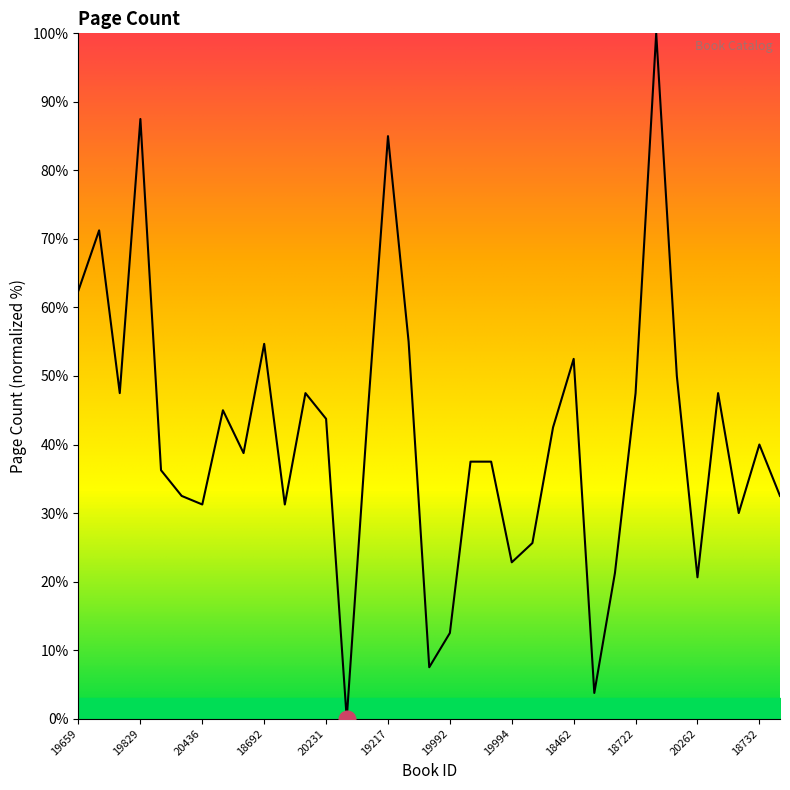

What is the sum of all values?

1445.0